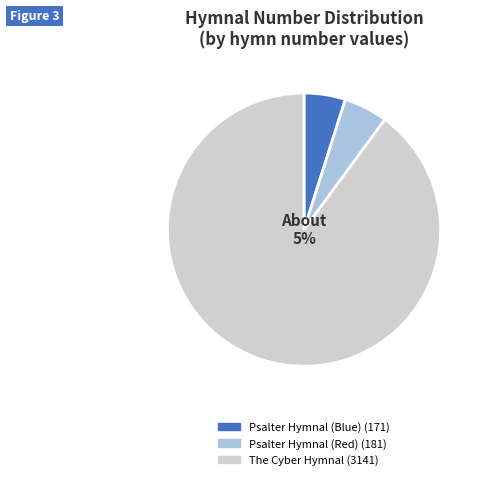

Rank the categories by value from lowest to highest.

Psalter Hymnal (Blue), Psalter Hymnal (Red), The Cyber Hymnal